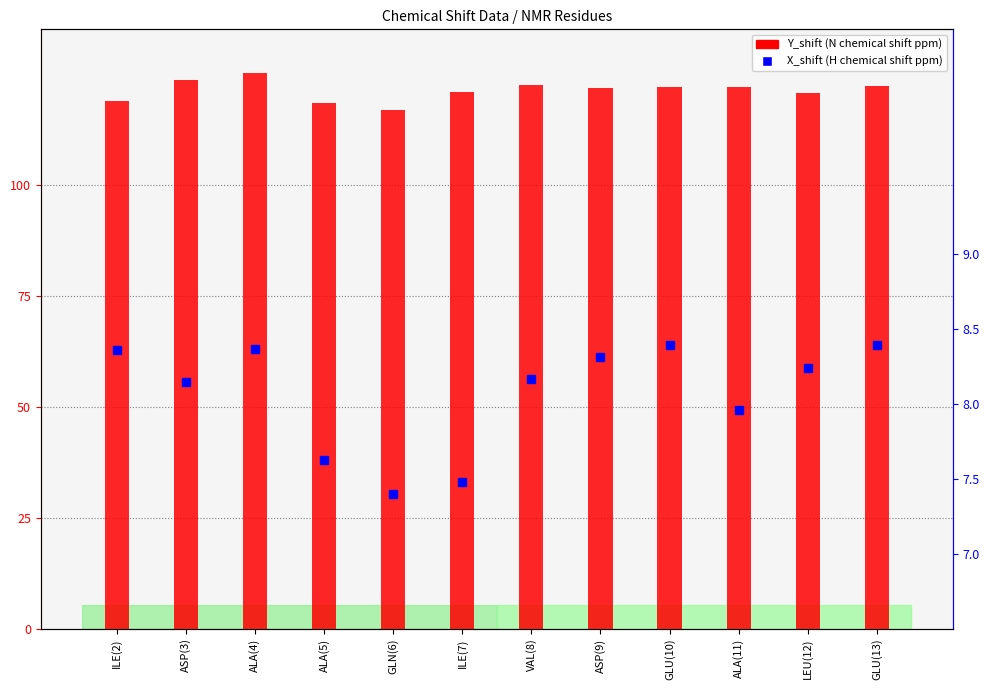

How many distinct data groups are displayed?

2